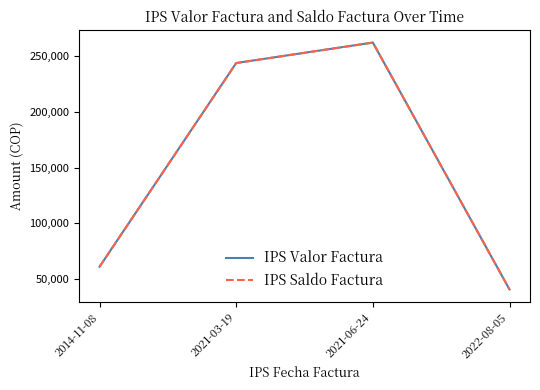

Does the chart display data point markers on the line(s)?

No